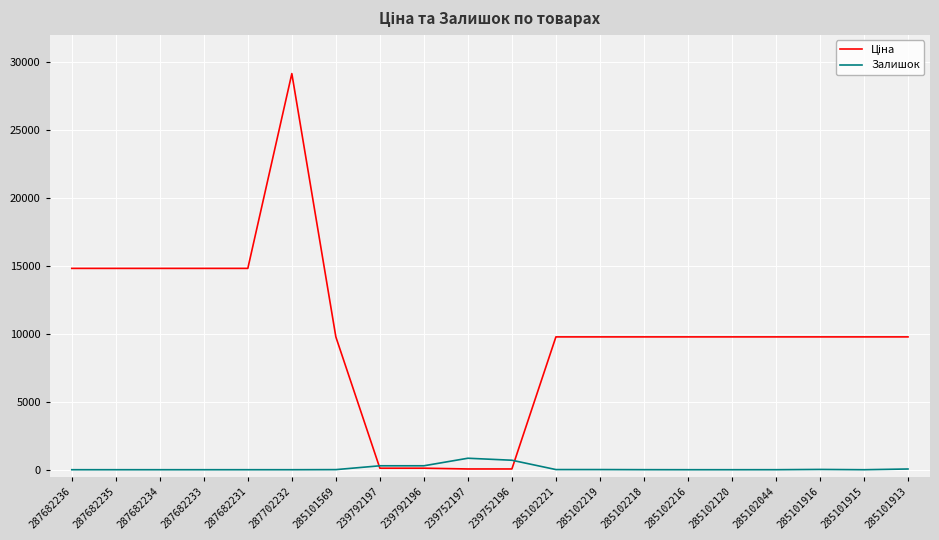

What is the total value across all series at 285102120?

9775.5